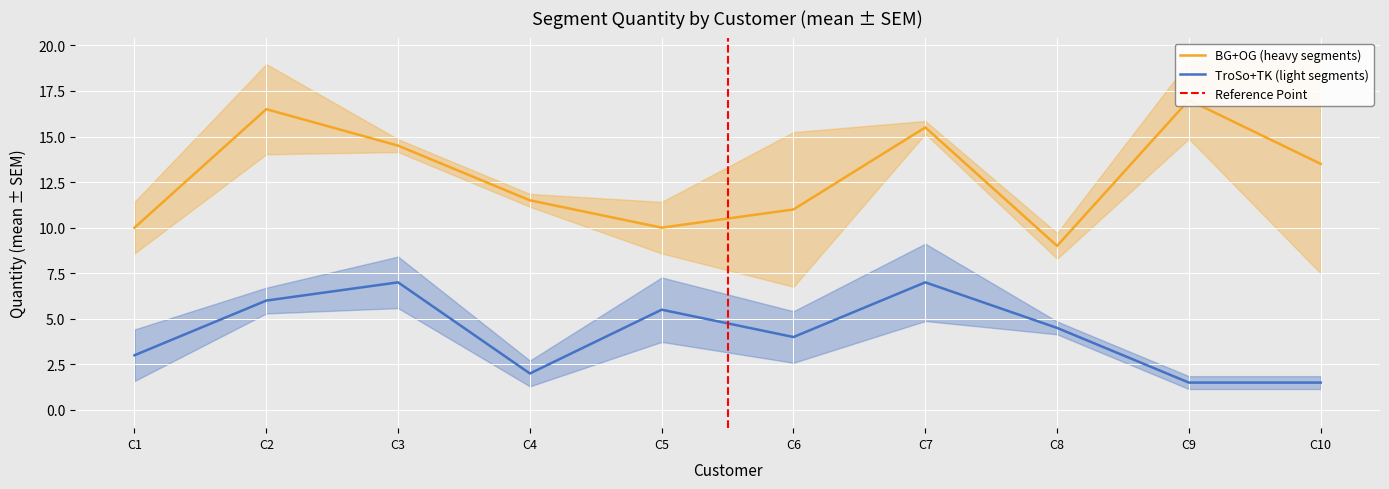

Is it true that BG equals 19 at C9?

False